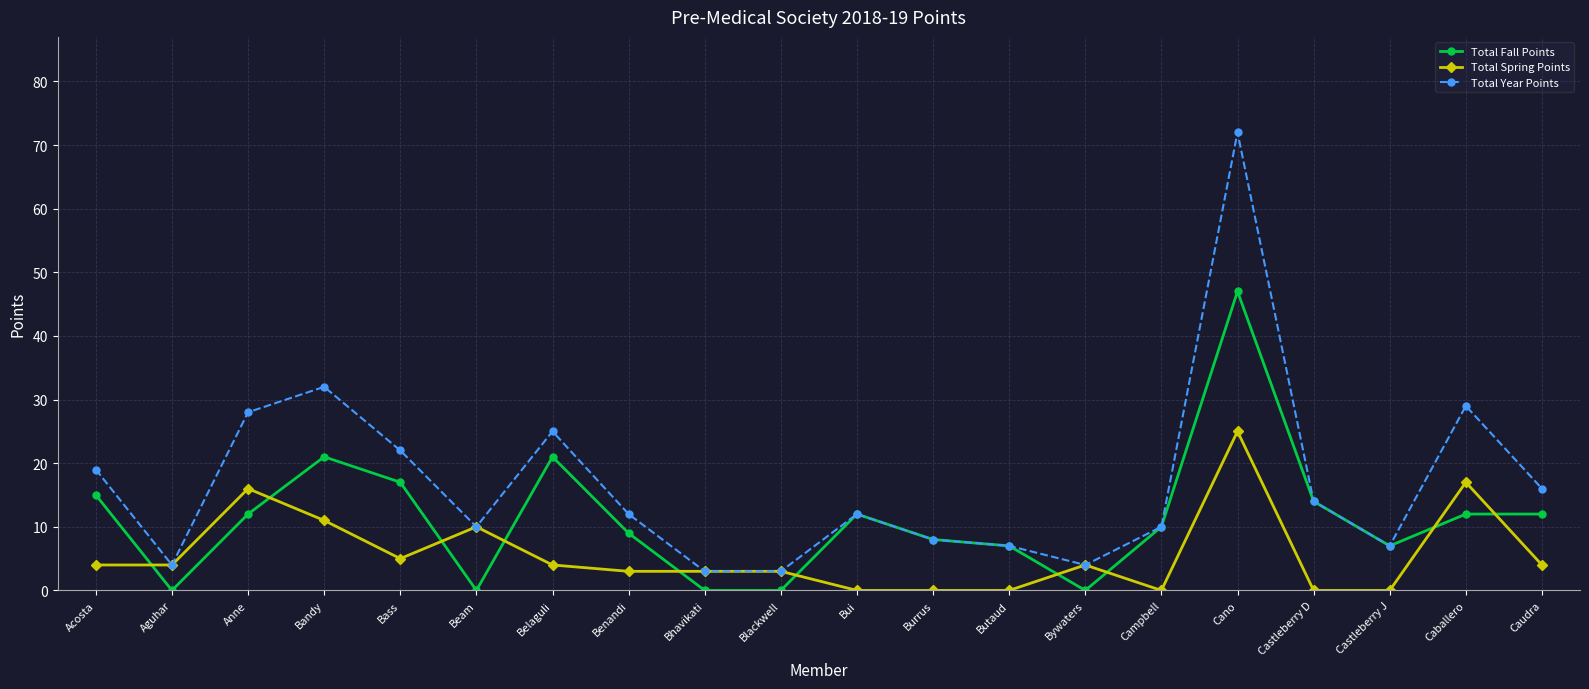

How many data points in Total Fall Points are less than 12?

10